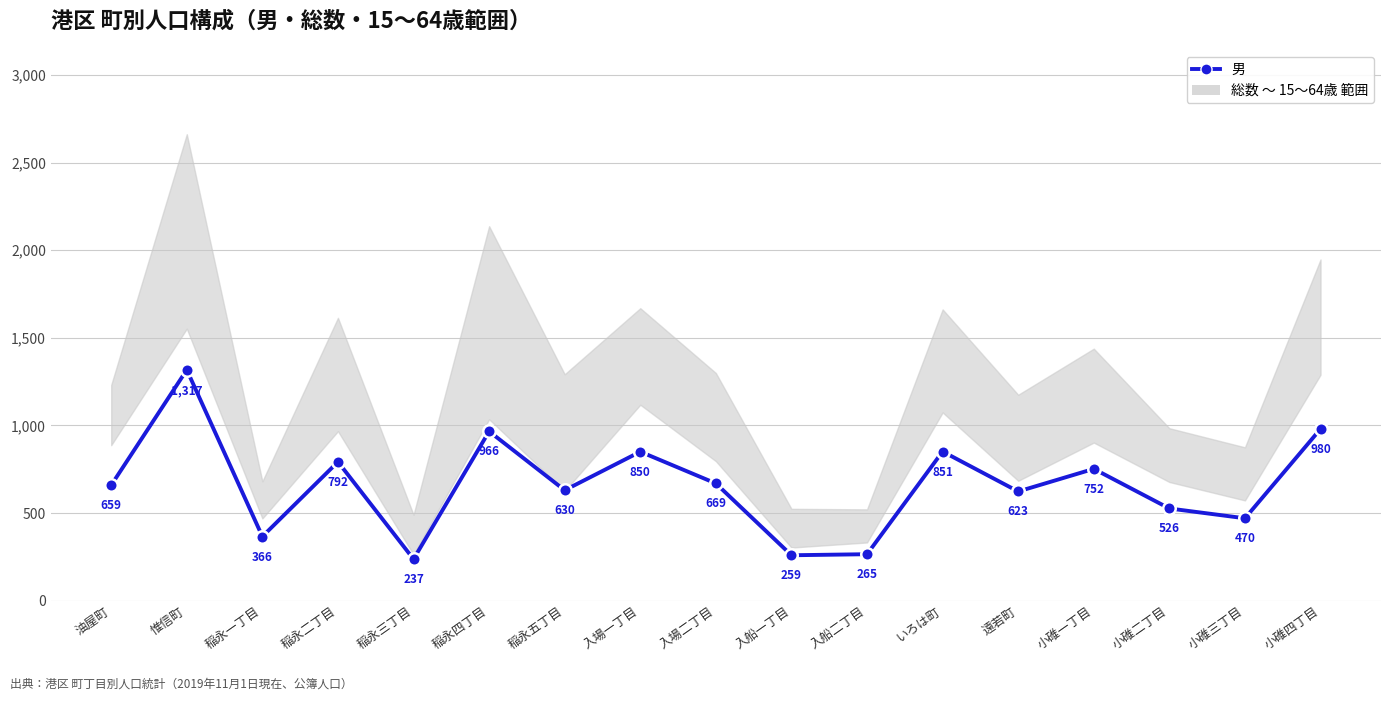

What is the maximum value shown in the chart?

1317